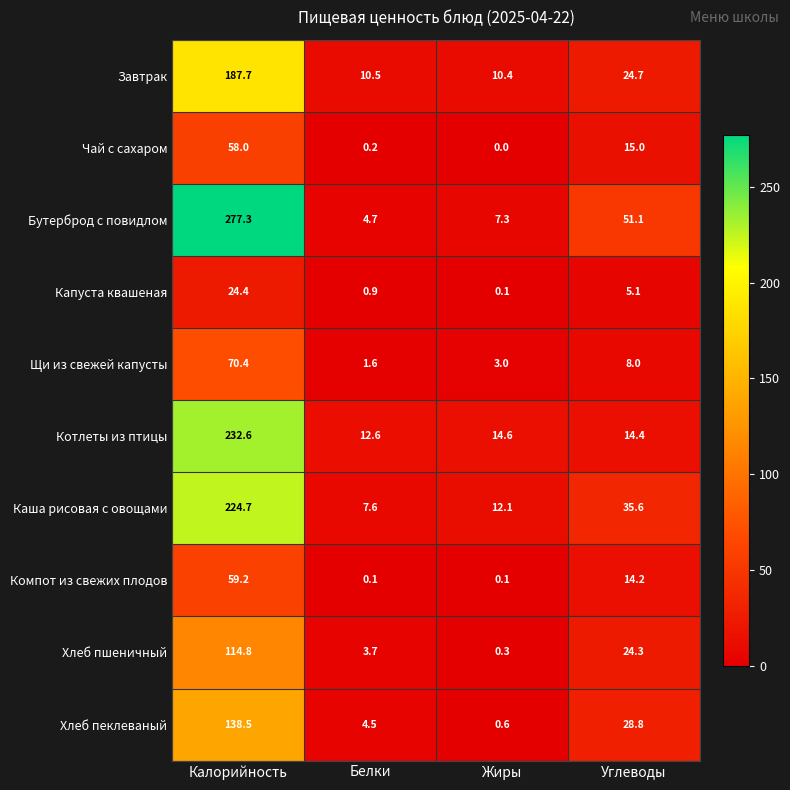

The value of Котлеты из птицы at Углеводы is 14.4. True or false?

True